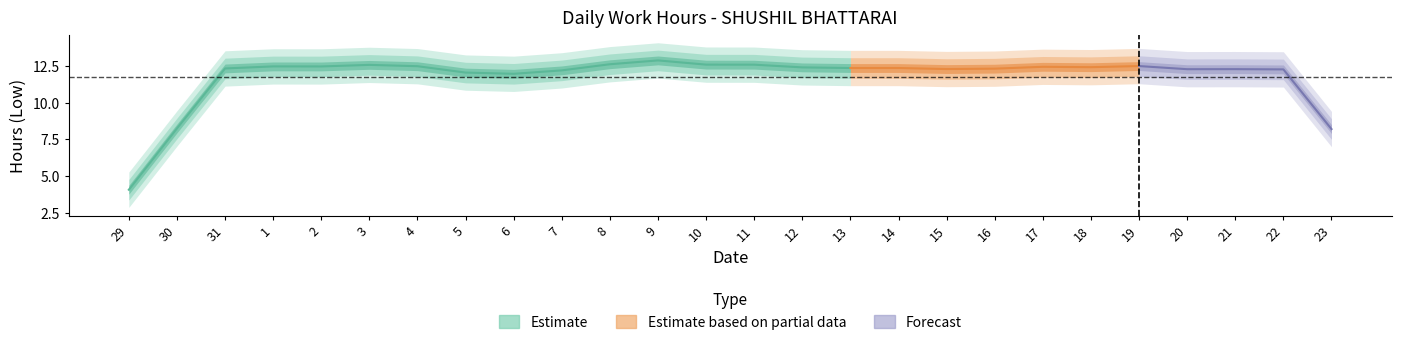

What is the maximum value shown in the chart?

13.1